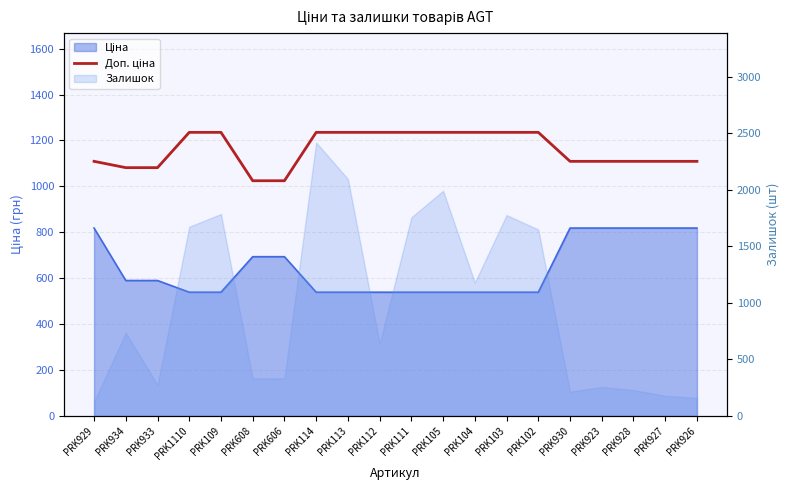

The chart shows a value of 688.2 at PRK104. True or false?

False